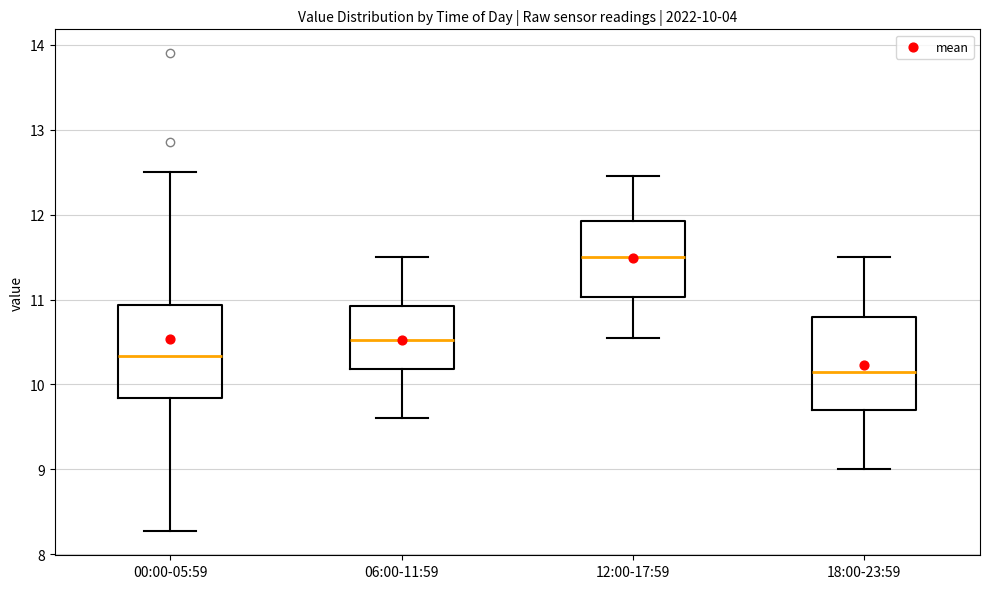

Which box's median line is the highest?

12:00-17:59